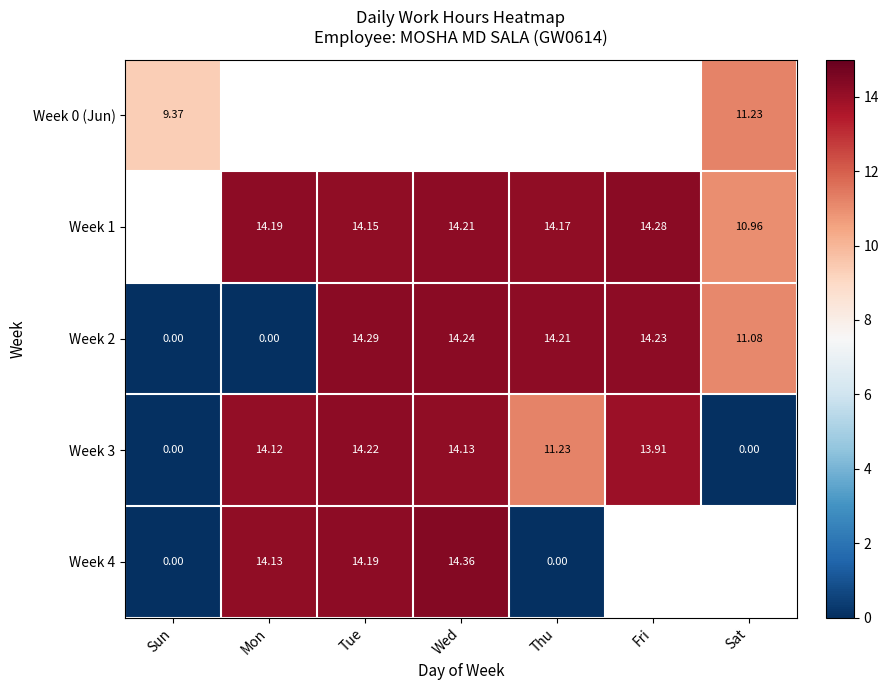

Where does the Week 3 series first go above 13?

Mon